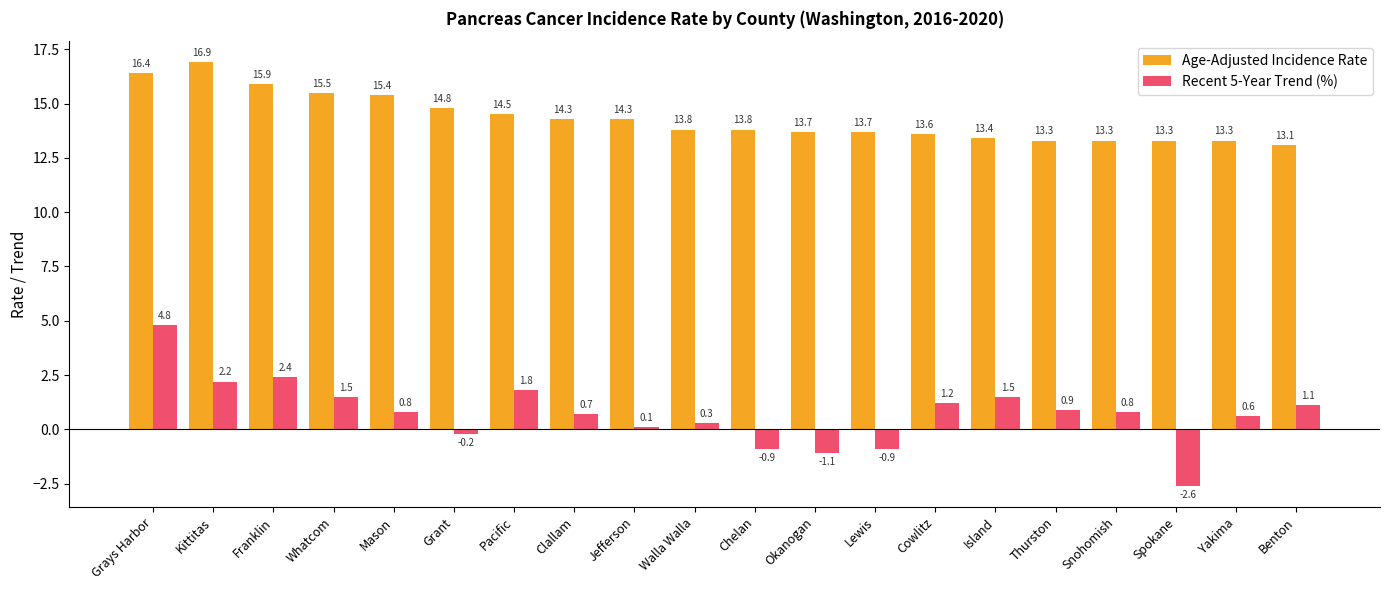

The Recent 5-Year Trend (%) series shows -4.4 at Spokane. True or false?

False